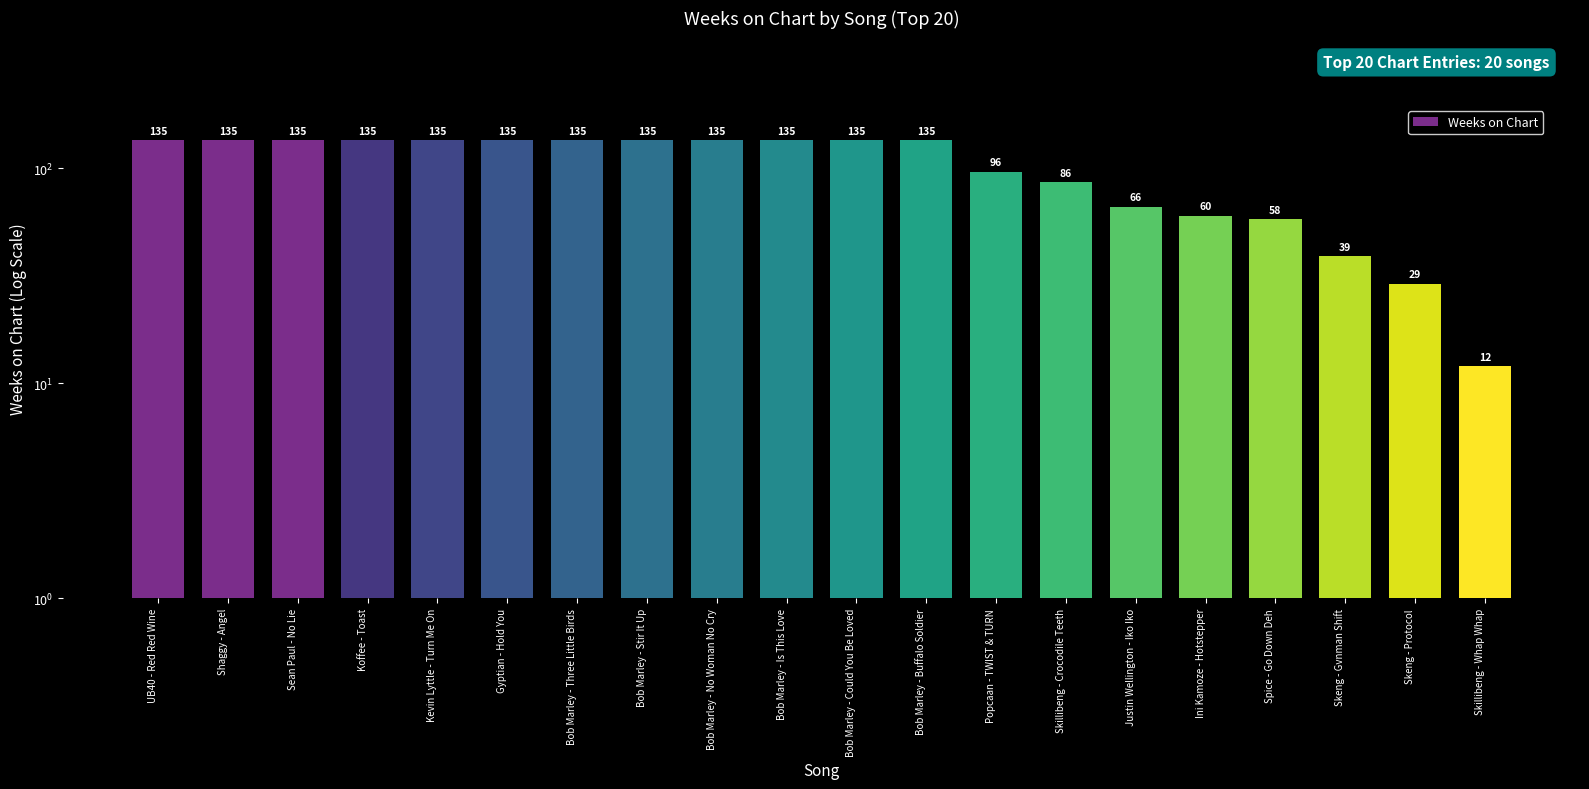

Rank the categories by value from lowest to highest.

Skillibeng - Whap Whap, Skeng - Protocol, Skeng - Gvnman Shift, Spice - Go Down Deh, Ini Kamoze - Hotstepper, Justin Wellington - Iko Iko, Skillibeng - Crocodile Teeth, Popcaan - TWIST & TURN, UB40 - Red Red Wine, Shaggy - Angel, Sean Paul - No Lie, Koffee - Toast, Kevin Lyttle - Turn Me On, Gyptian - Hold You, Bob Marley - Three Little Birds, Bob Marley - Stir It Up, Bob Marley - No Woman No Cry, Bob Marley - Is This Love, Bob Marley - Could You Be Loved, Bob Marley - Buffalo Soldier